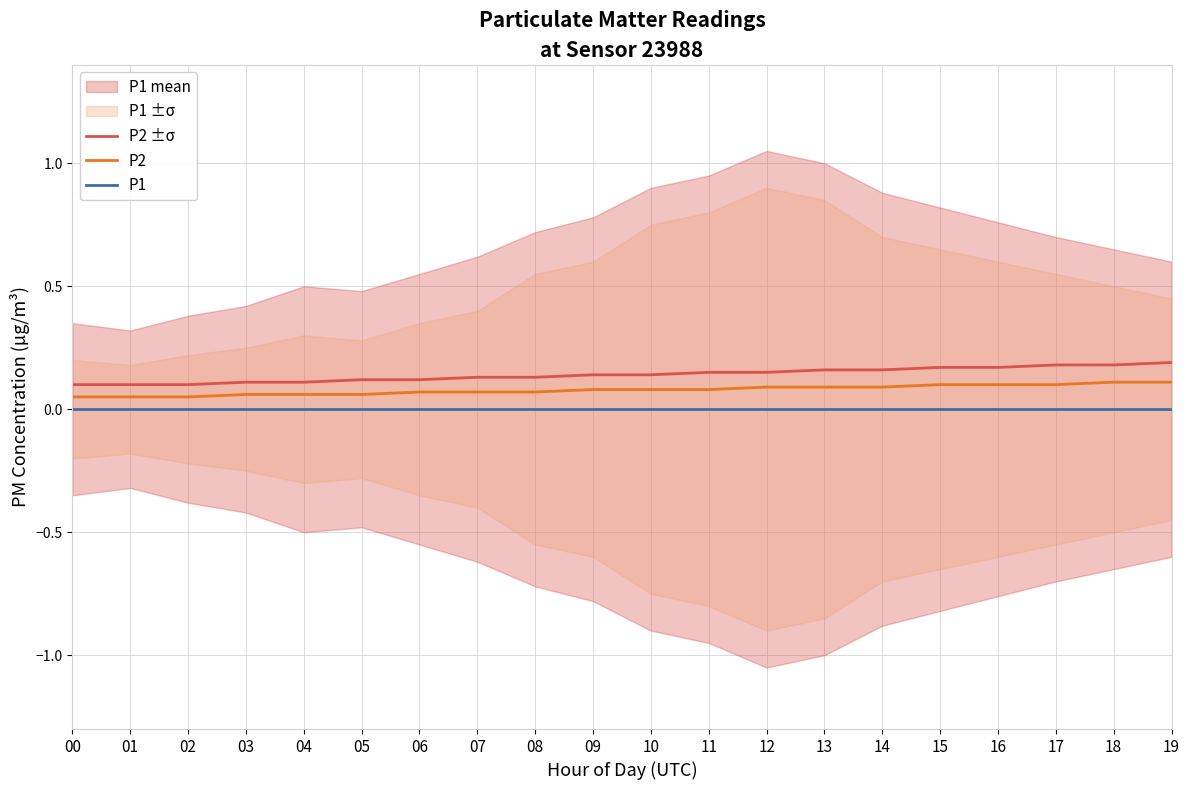

What is the total value across all series at 08?

0.2